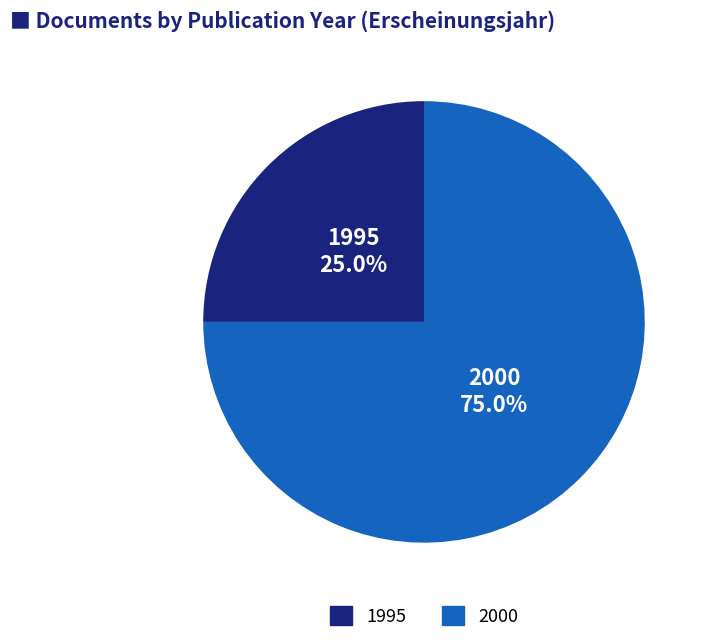

Is there any slice that represents more than half of the pie?

Yes